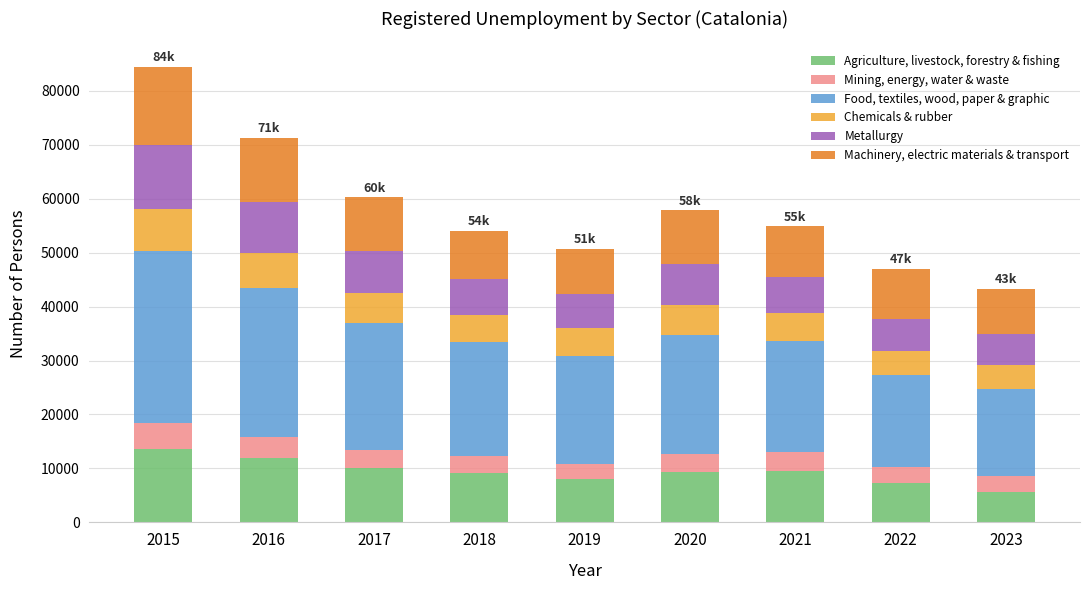

What is the total value across all series at 2018?

54035.2